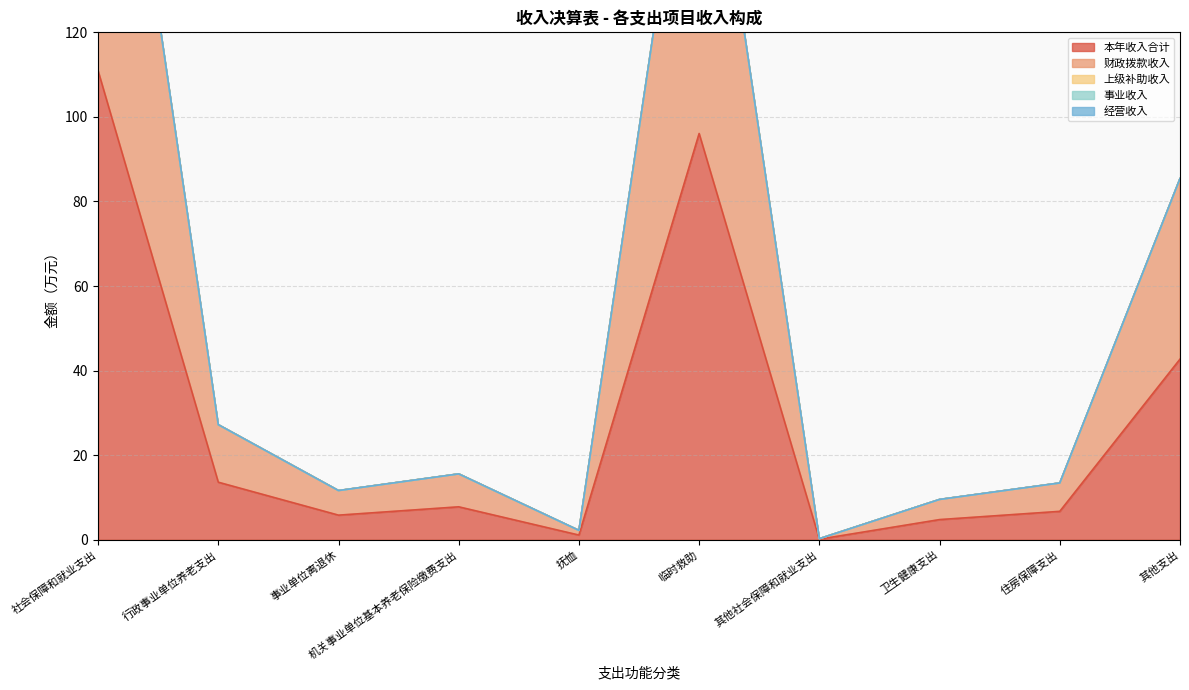

Which label corresponds to the largest value in the chart?

社会保障和就业支出